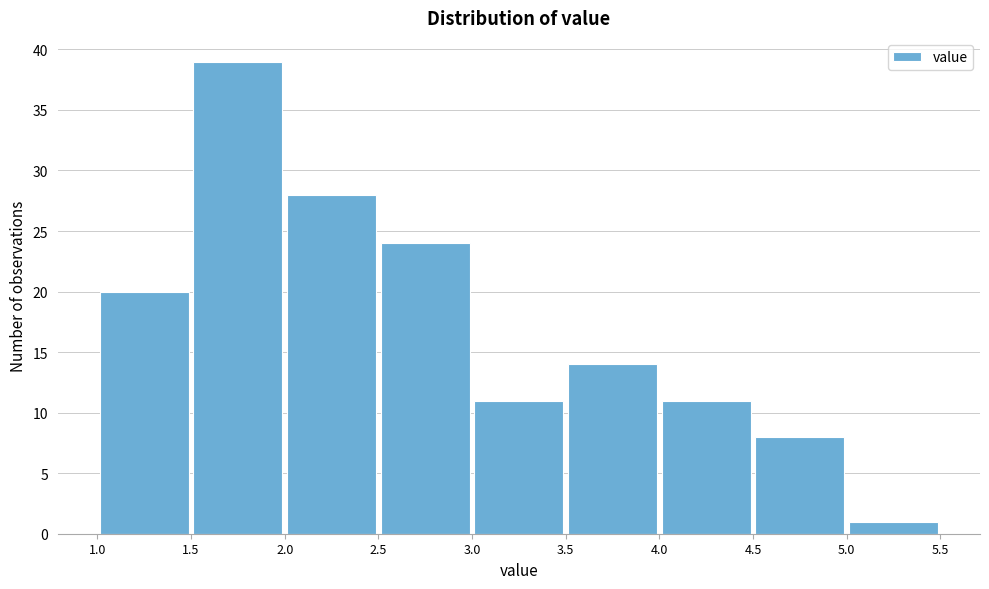

Reading left to right, transcribe this chart: for each bar, give the range it covers on the x-axis and its height. The values are not printed on the chart, so give them approximately, as read against the axis.

1.0 to 1.5: 20
1.5 to 2.0: 39
2.0 to 2.5: 28
2.5 to 3.0: 24
3.0 to 3.5: 11
3.5 to 4.0: 14
4.0 to 4.5: 11
4.5 to 5.0: 8
5.0 to 5.5: 1